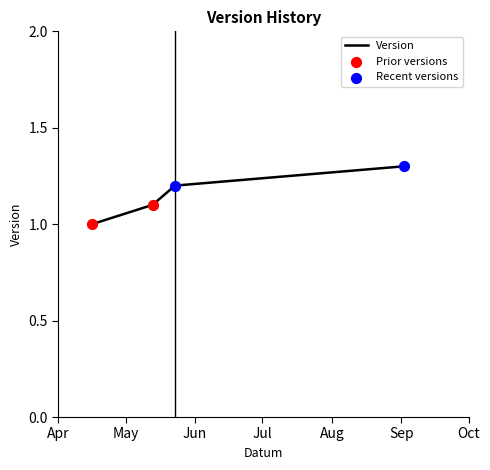

What is the difference between the maximum and minimum values?

0.3